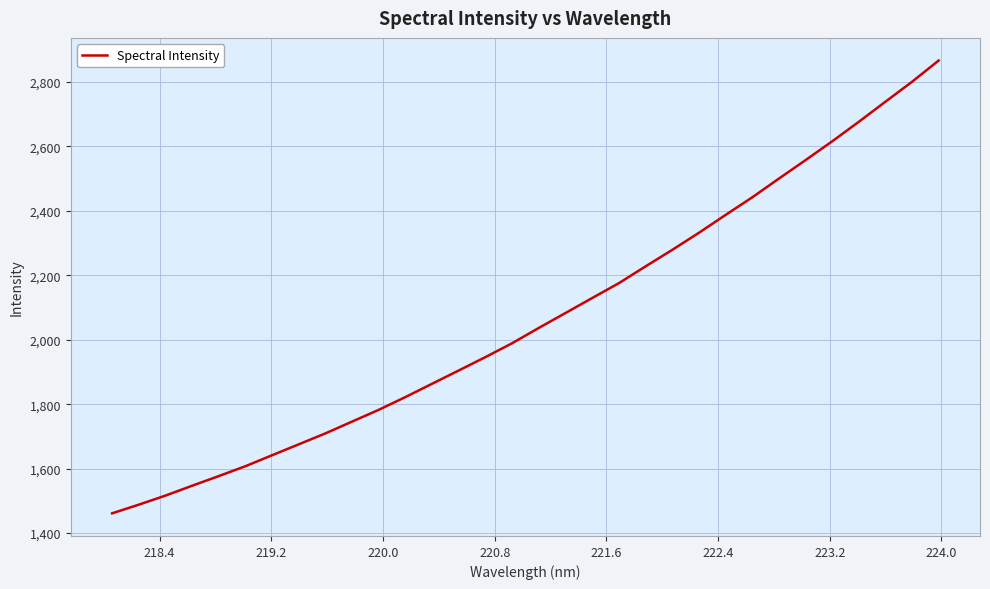

How many values are below 2036?

16